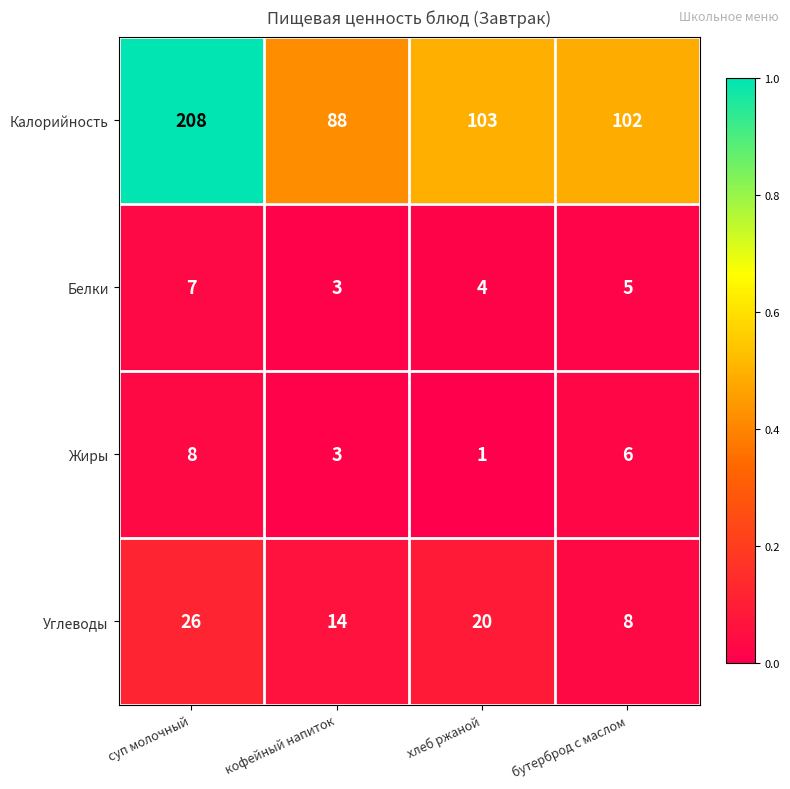

Reading left to right, list all the values displayed in this chart.

Калорийность: 208	88	103	102
Белки: 7	3	4	5
Жиры: 8	3	1	6
Углеводы: 26	14	20	8